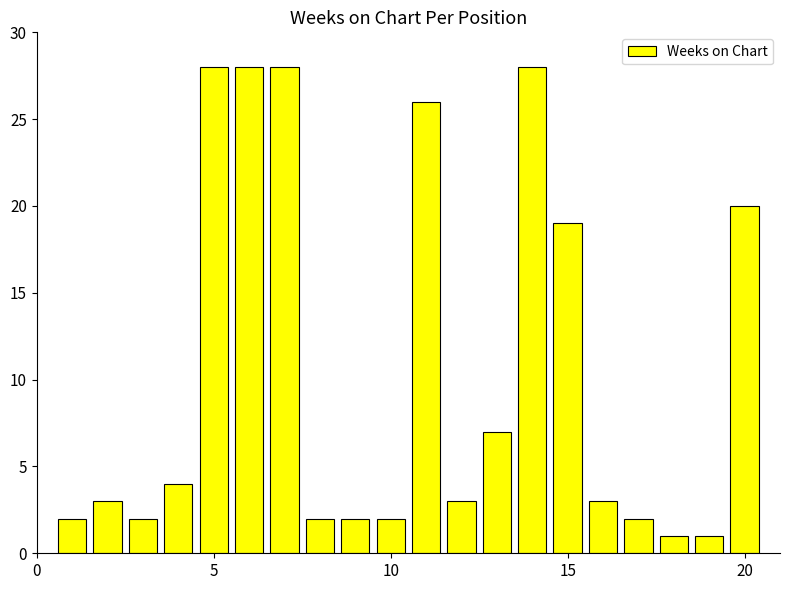

Does the chart contain any negative values?

No